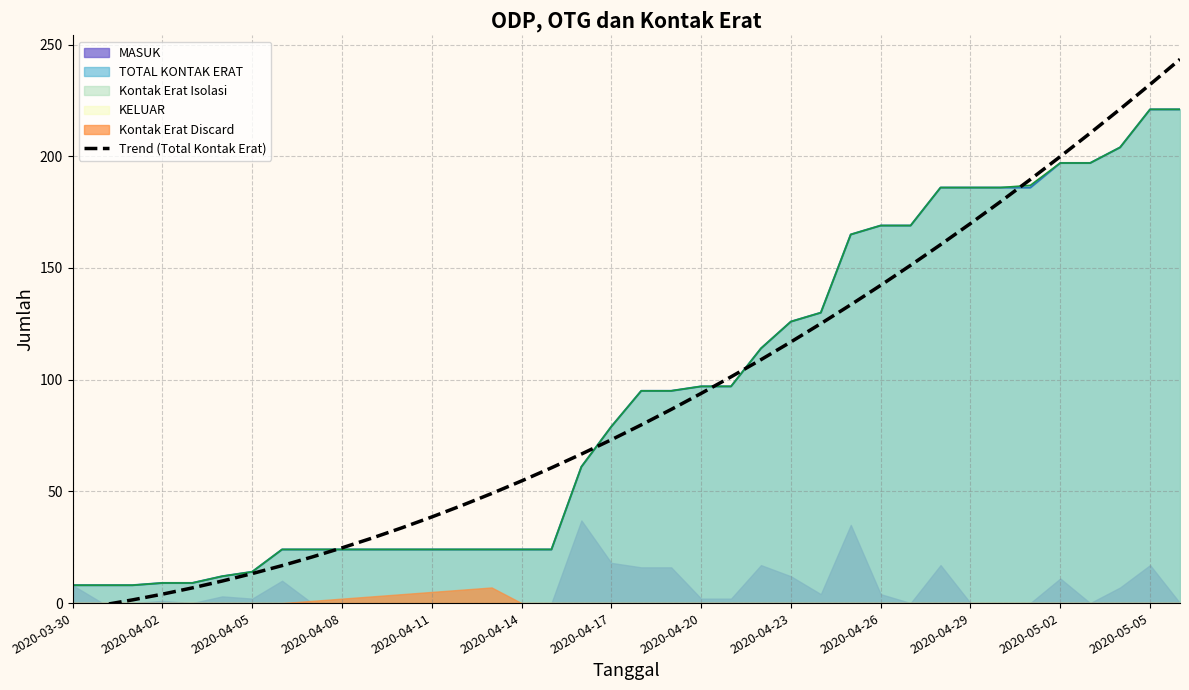

What is the lowest value of the TOTAL KONTAK ERAT series?

8